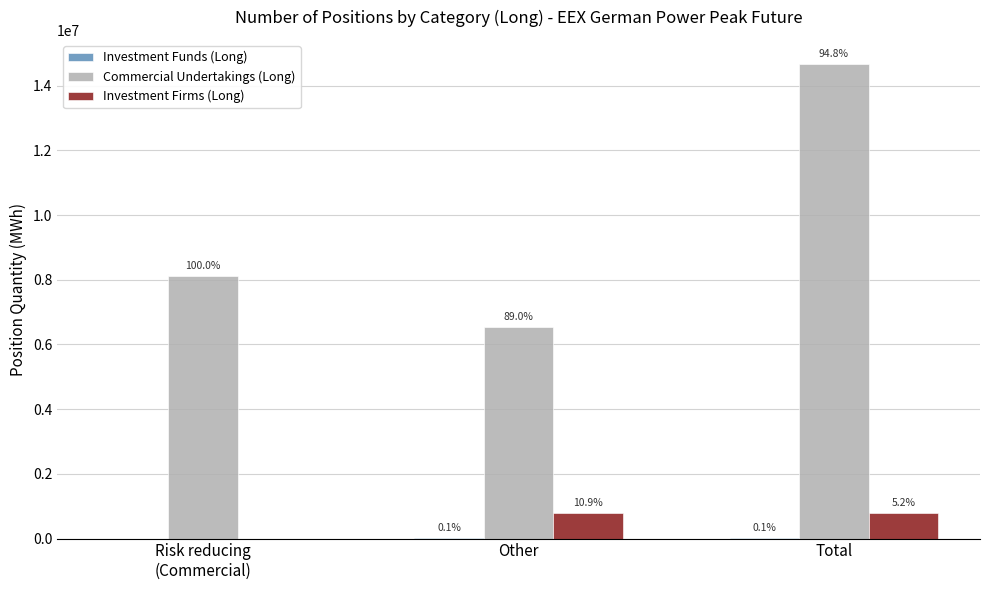

How many groups of bars are there?

3